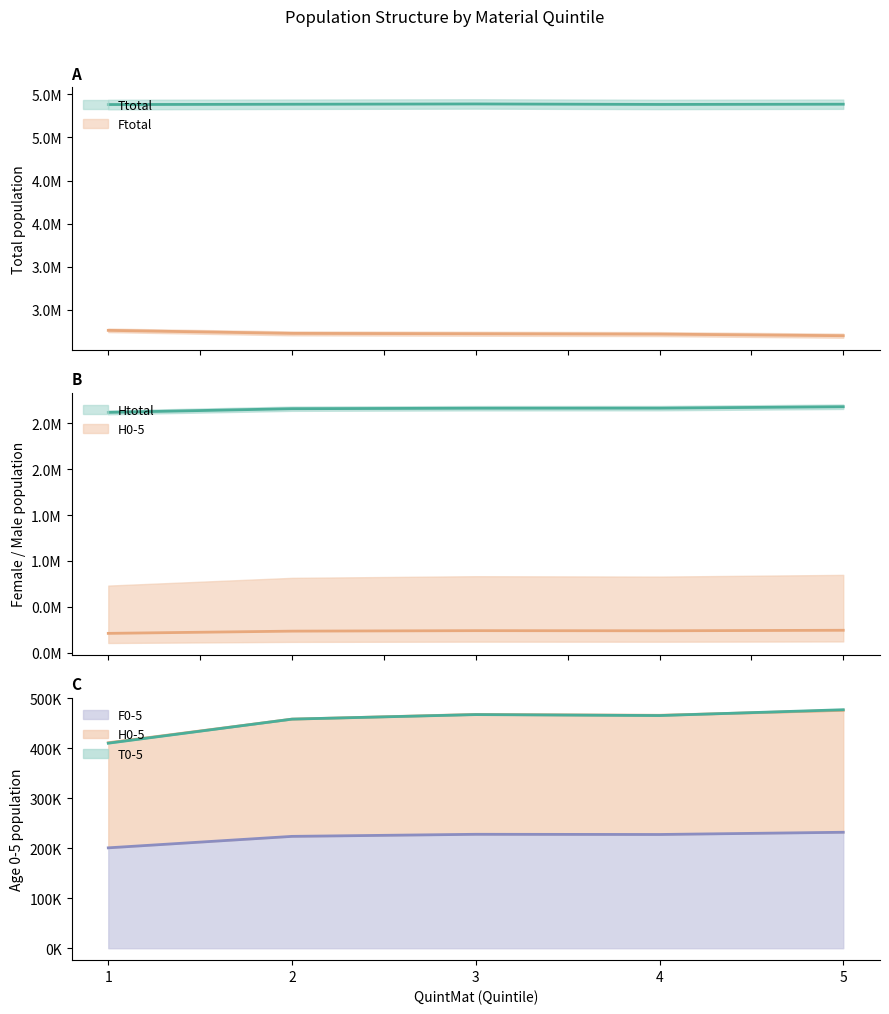

Which has a higher value, 1 or 5?

5